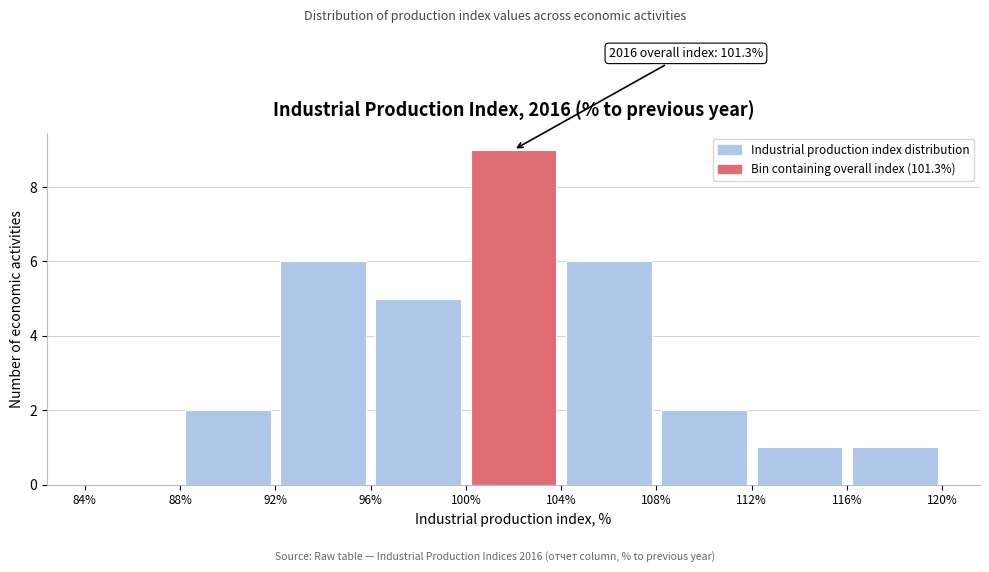

Which range on the x-axis has the tallest bar?

100% to 104%